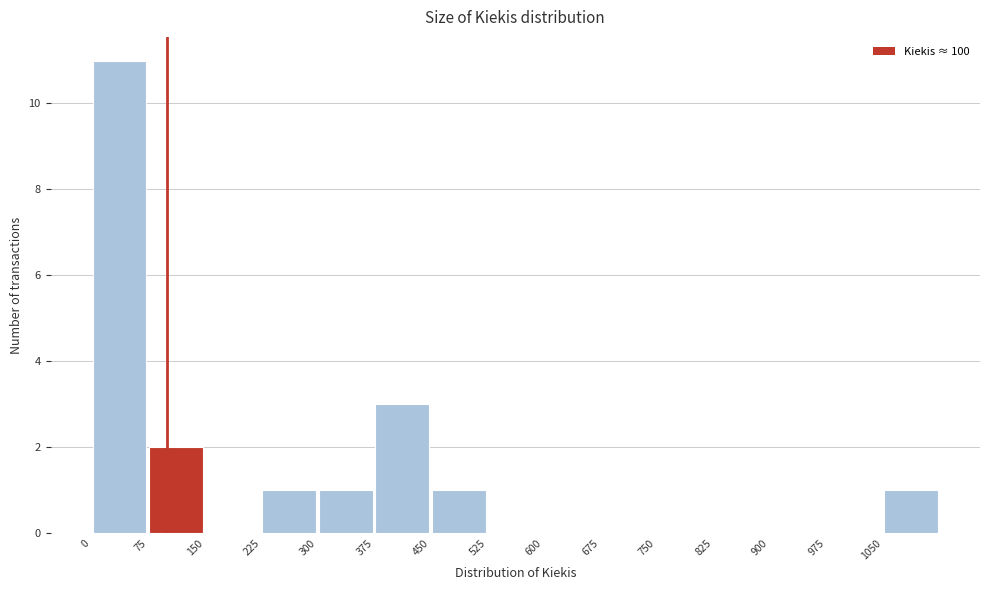

Reading left to right, transcribe this chart: for each bar, give the range it covers on the x-axis and its height. Neither the bar edges nor the heights are printed on the chart, so give them approximately, as read against the axes.

0 to 75: 11
75 to 150: 2
150 to 225: 0
225 to 300: 1
300 to 375: 1
375 to 450: 3
450 to 525: 1
525 to 600: 0
600 to 675: 0
675 to 750: 0
750 to 825: 0
825 to 900: 0
900 to 975: 0
975 to 1050: 0
1050 to 1125: 1